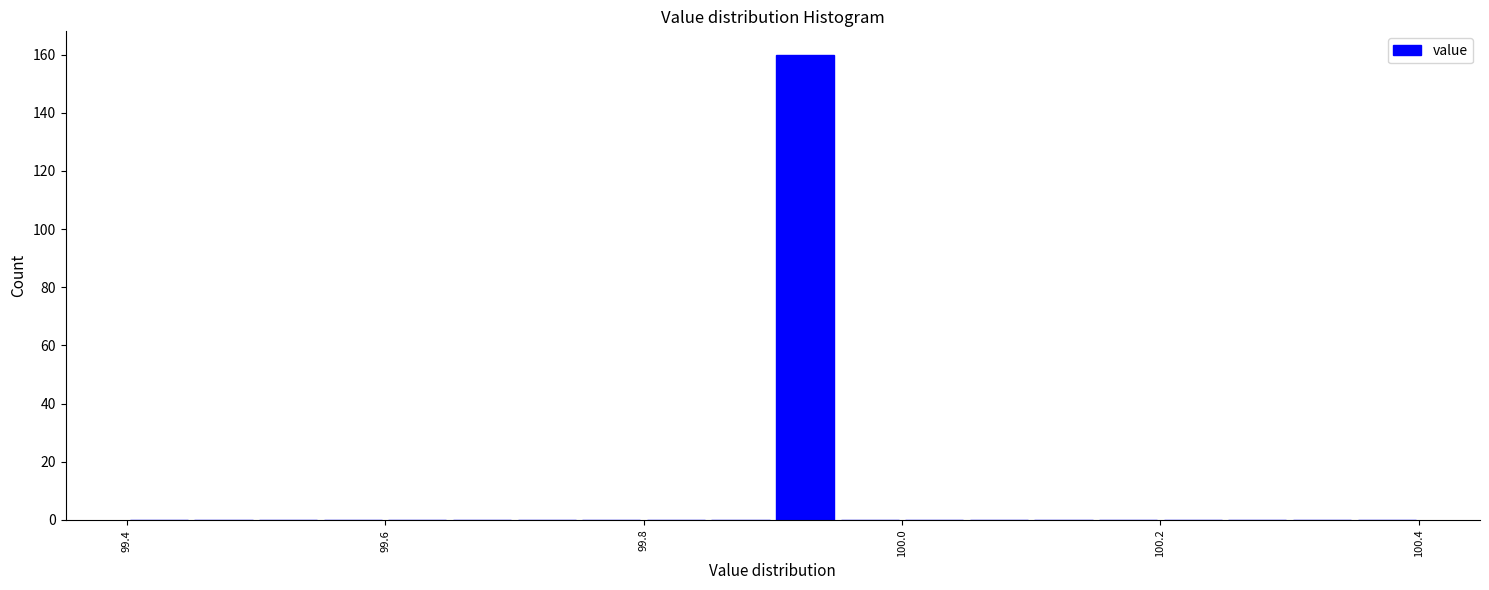

Around what value on the x-axis is the tallest bar? Give the approximate position of its centre, as read against the axis.

99.92